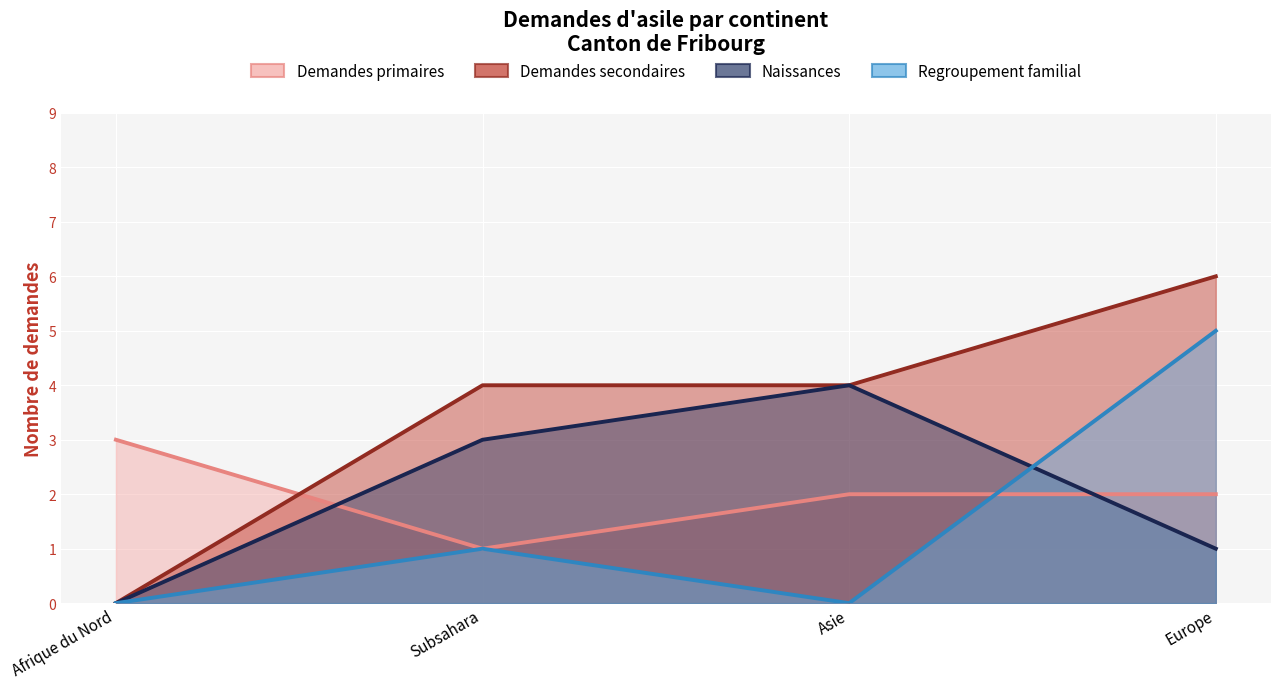

Count the number of categories in the chart.

4